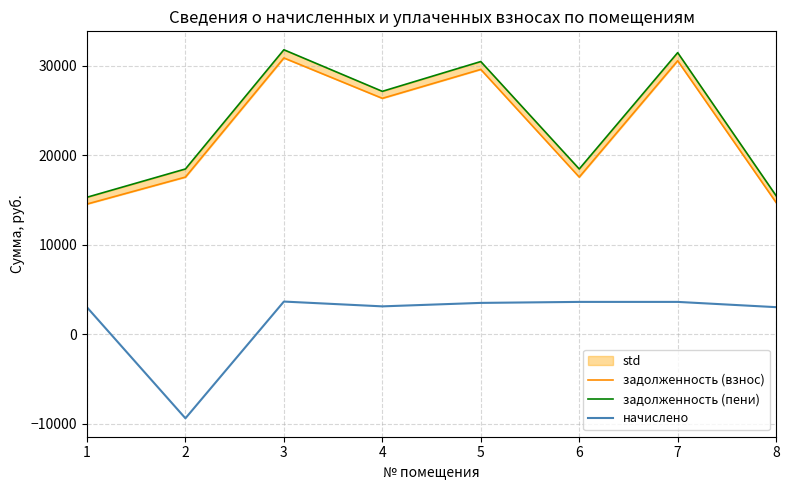

What is the sum of all задолженность (пени) values?

188615.9